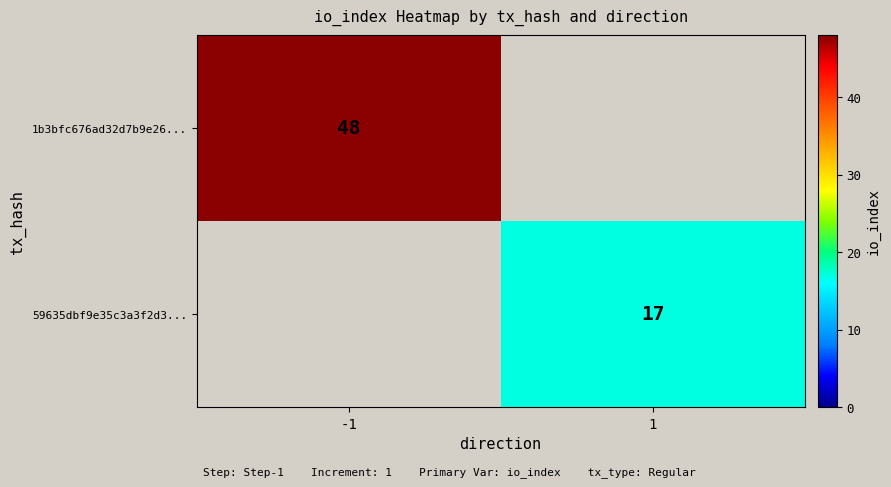

True or false: 1b3bfc676ad32d7b9e26... has a value of 32 at -1.

False